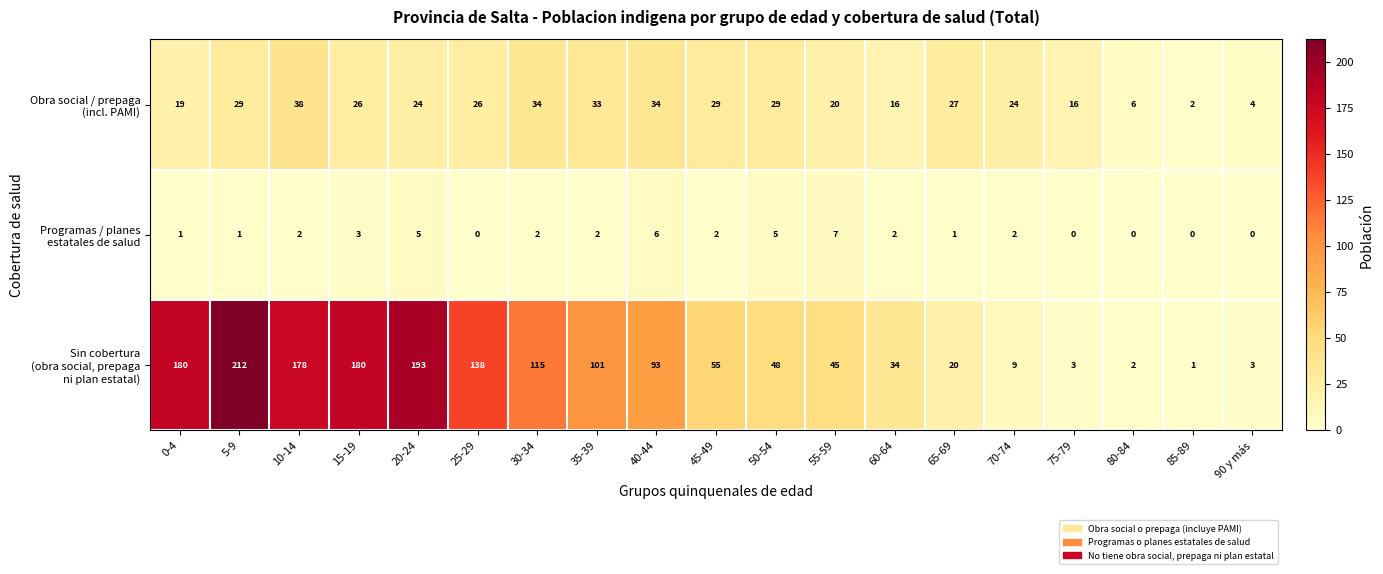

What is the greatest value displayed?

212